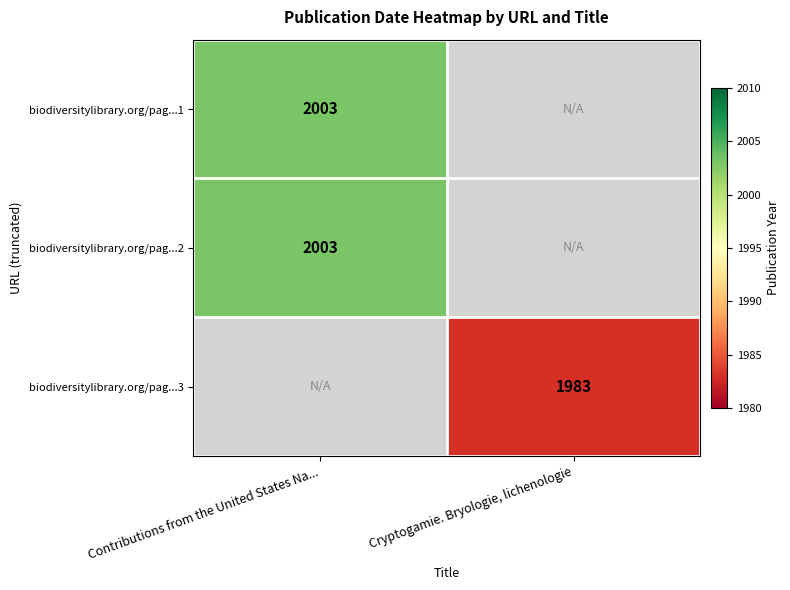

The biodiversitylibrary.org/pag...3 series shows 3311 at Cryptogamie. Bryologie, lichenologie. True or false?

False